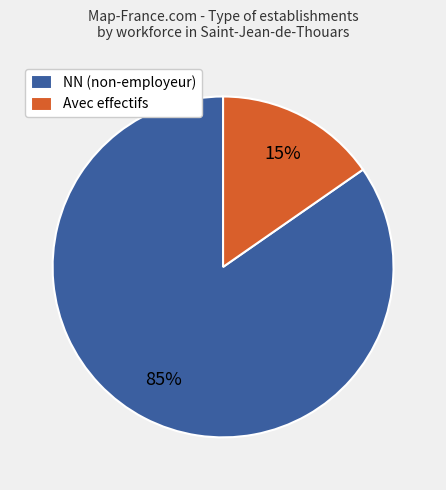

Combined, do NN (non-employeur) and Avec effectifs account for over 50%?

Yes